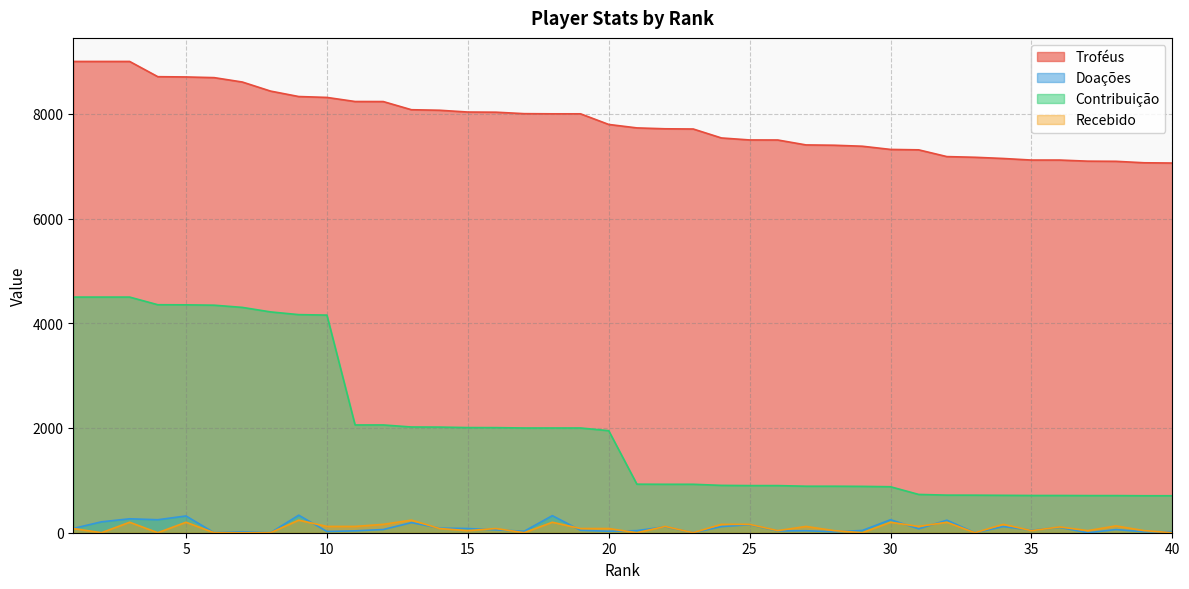

List the series in order of their peak value, highest first.

Troféus, Contribuição, Doações, Recebido